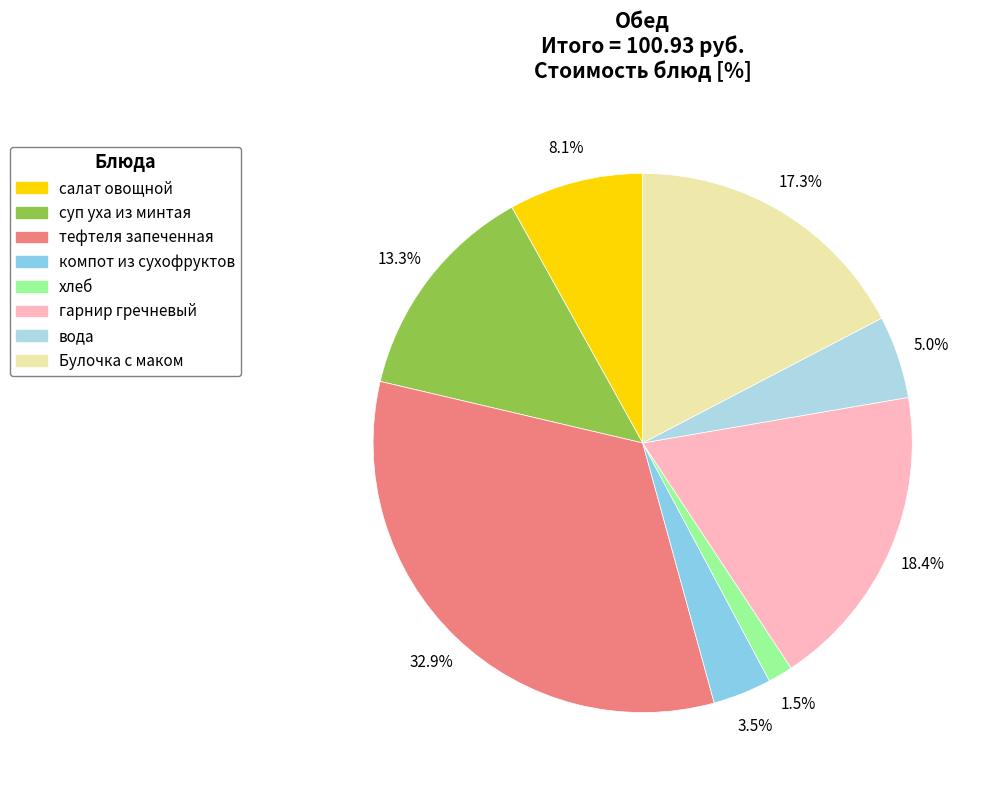

Count the number of slices in the pie.

8